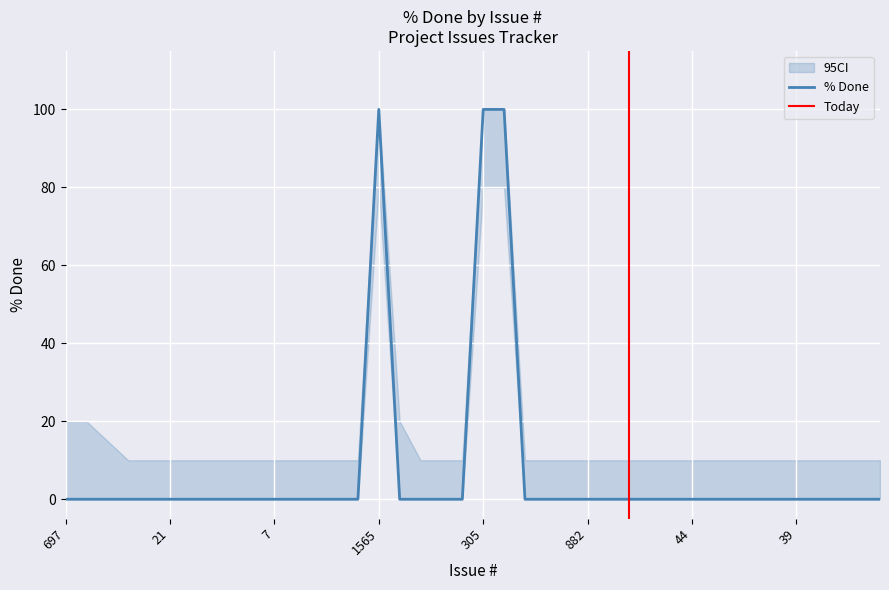

True or false: ci_lower has a value of 29 at 1202.

False